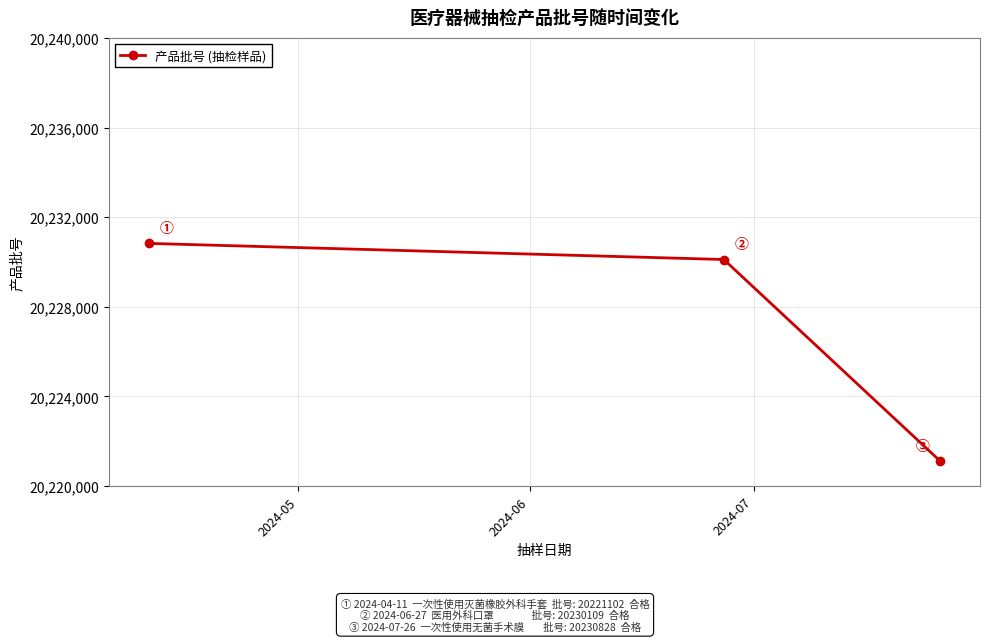

Does the chart display data point markers on the line(s)?

Yes